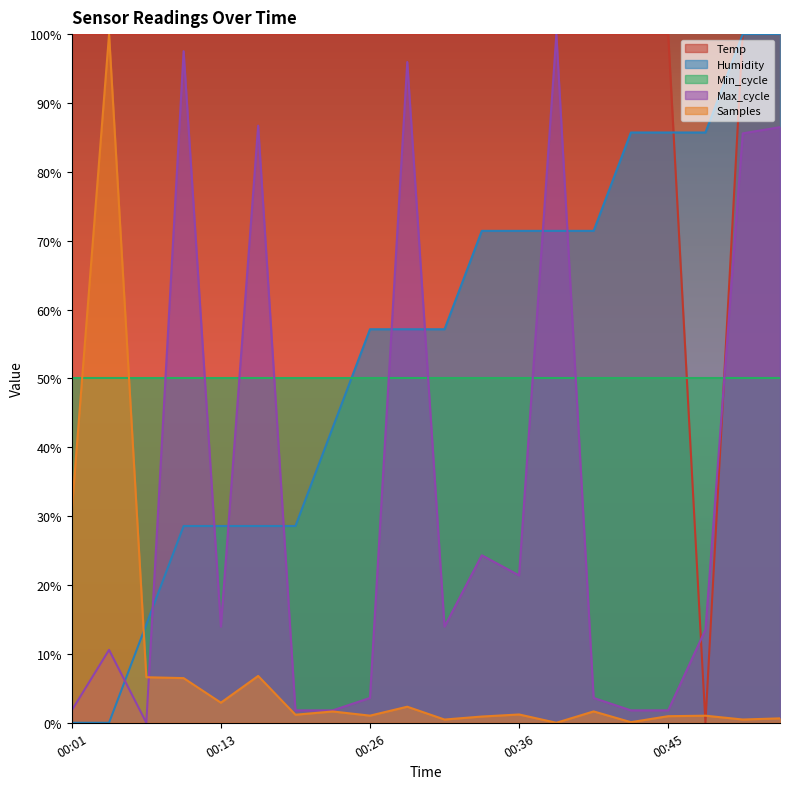

At 00:36, list the series in order from largest to smallest.

Temp, Humidity, Min_cycle, Max_cycle, Samples